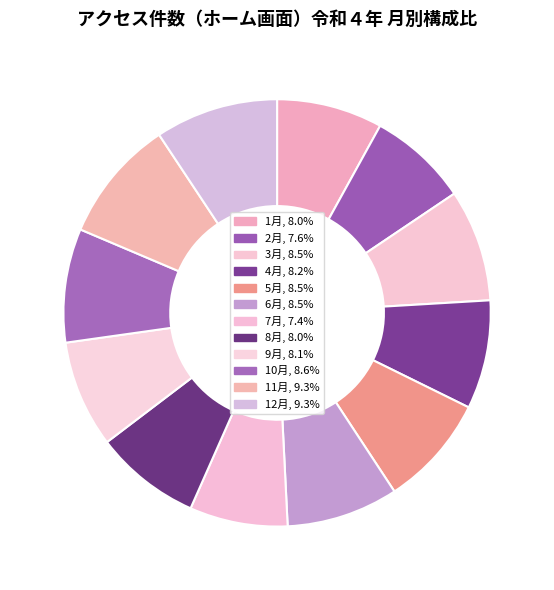

To the nearest percent, what percentage of the pie is 3月?

8%